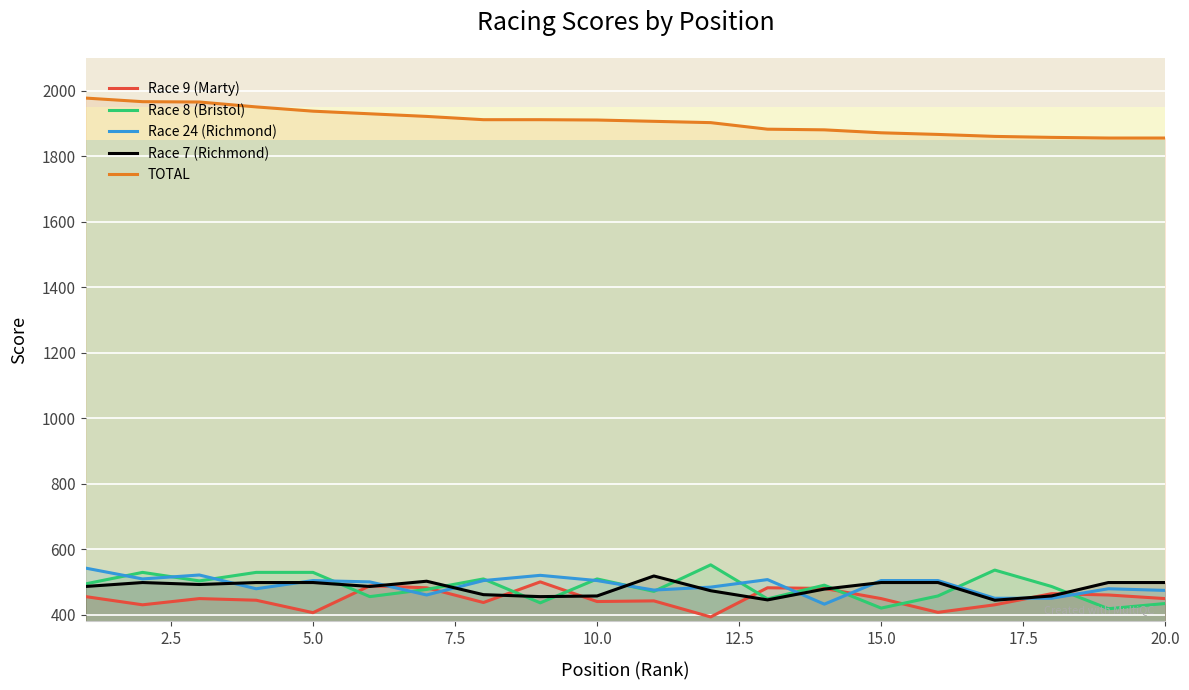

What is the minimum value shown in the chart?

393